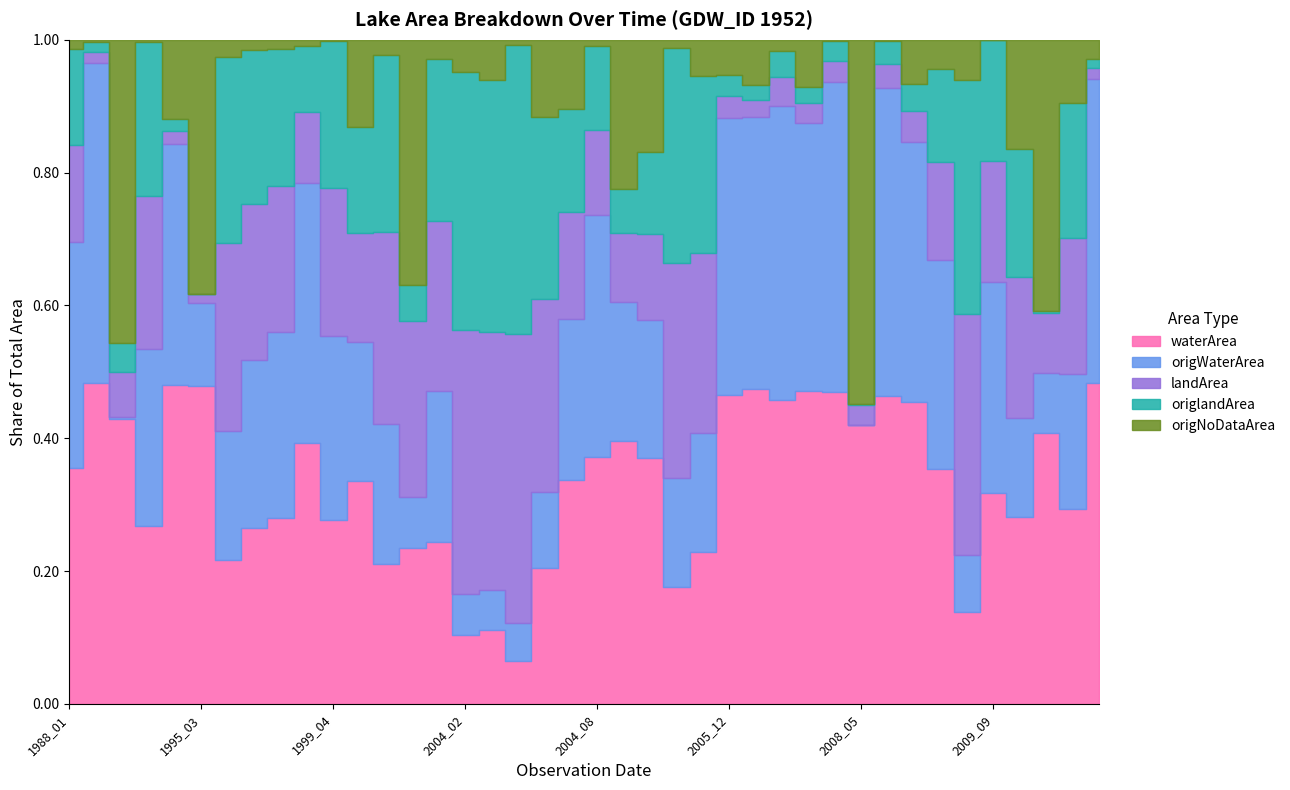

Where is origWaterArea nearest to the value 32?

2004_07